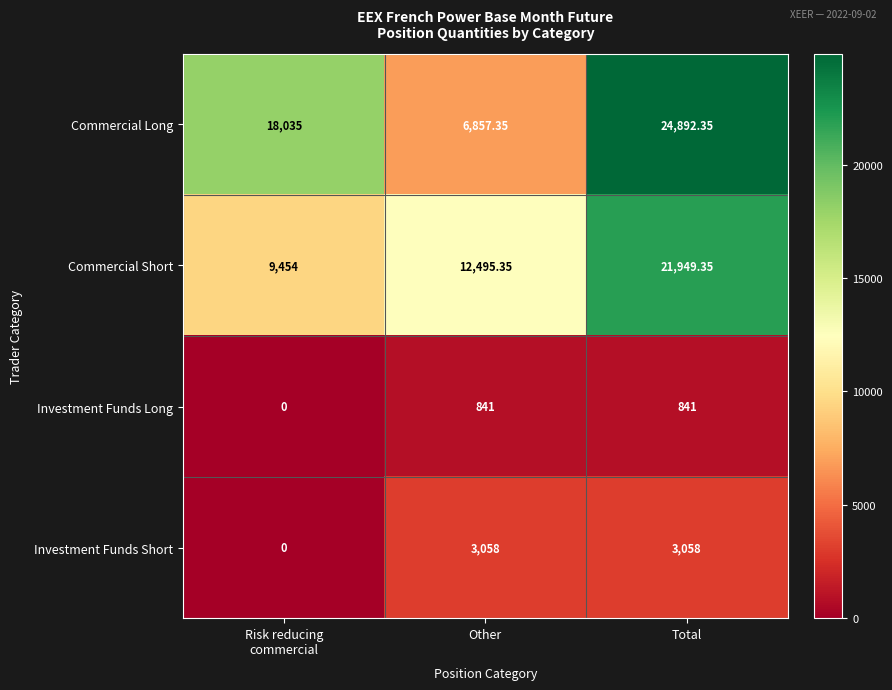

Which series has the widest spread of values?

Commercial Long